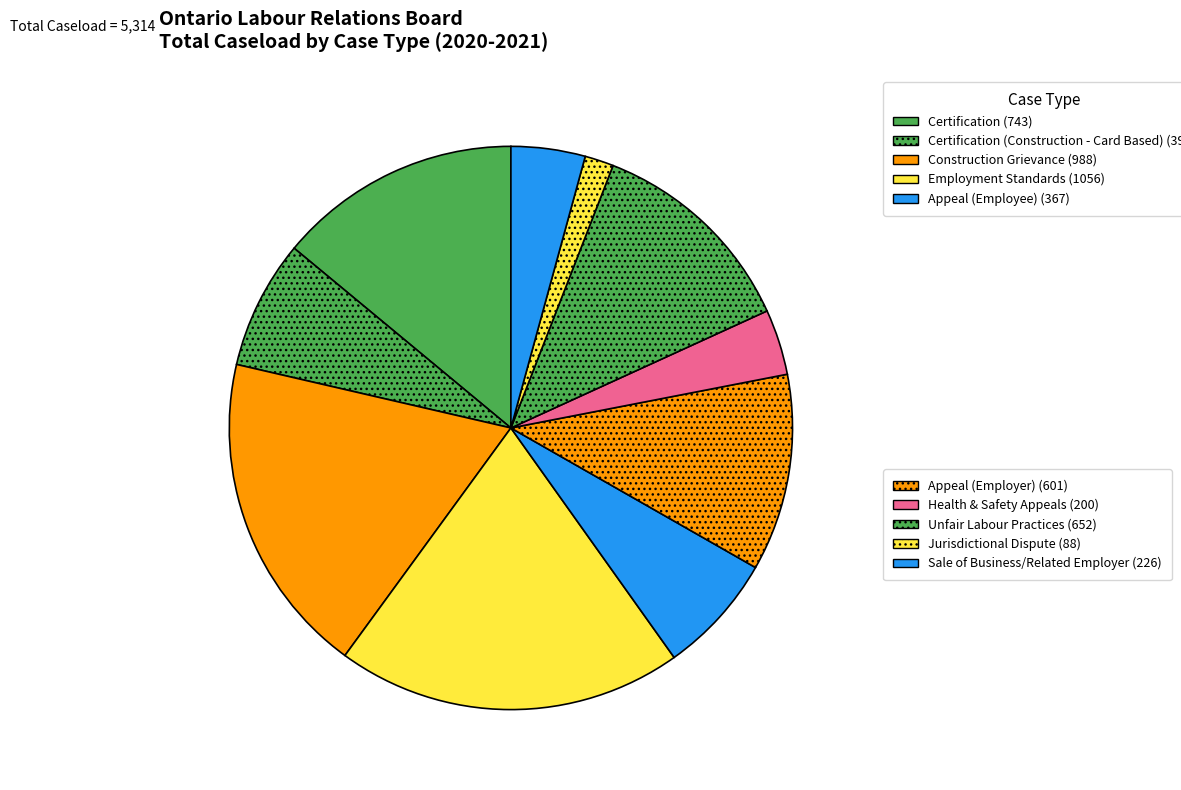

How many slices are in this pie chart?

10